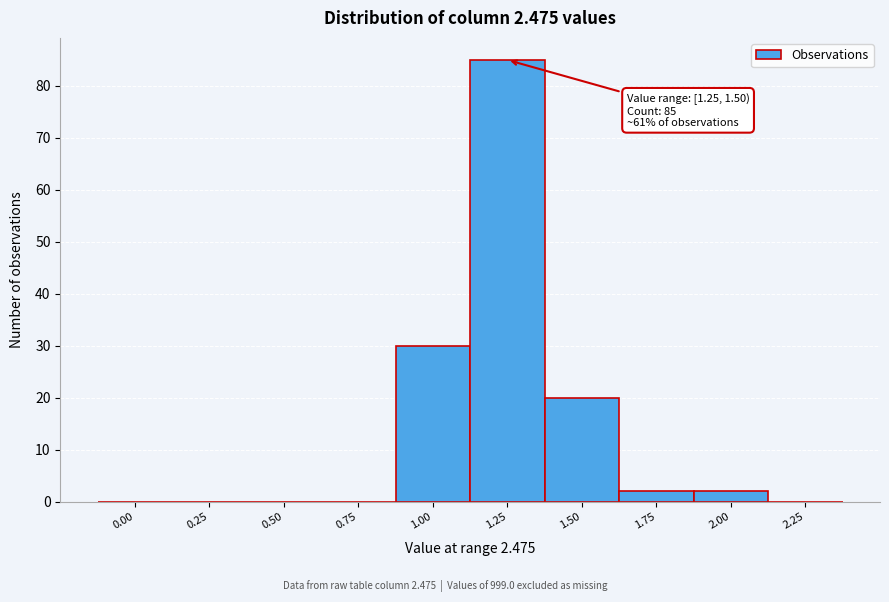

Reading left to right, what are all the values shown in this chart?

0.00=0	0.25=0	0.50=0	0.75=0	1.00=30	1.25=85	1.50=20	1.75=2	2.00=2	2.25=0